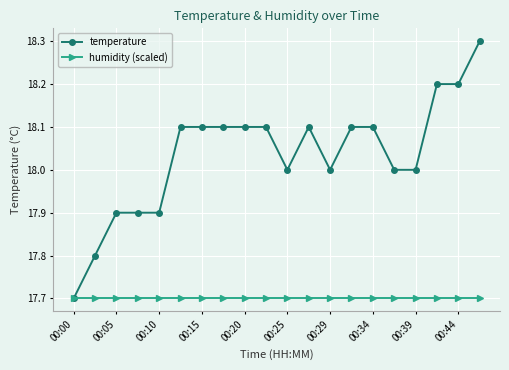

How many lines are shown in the chart?

2